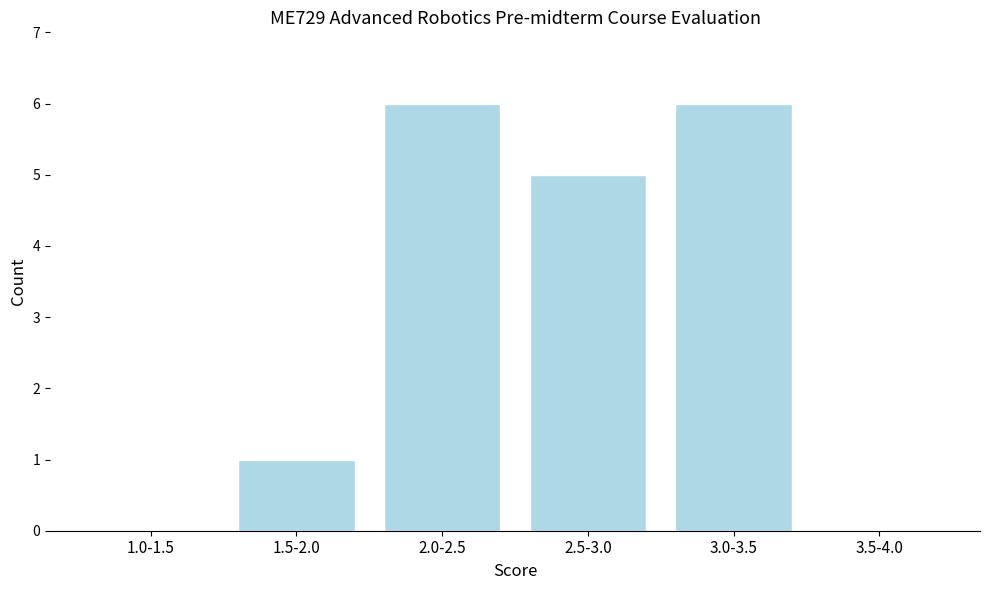

Reading left to right, what are all the values shown in this chart?

1.0-1.5=0	1.5-2.0=1	2.0-2.5=6	2.5-3.0=5	3.0-3.5=6	3.5-4.0=0